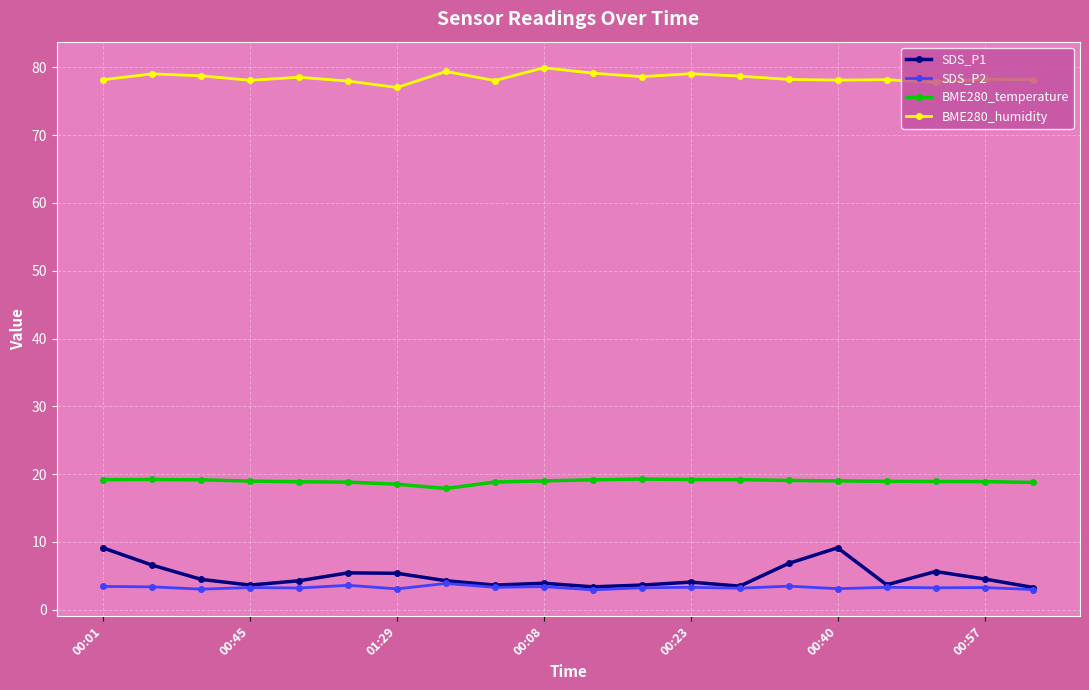

What is the lowest value of the SDS_P2 series?

2.9